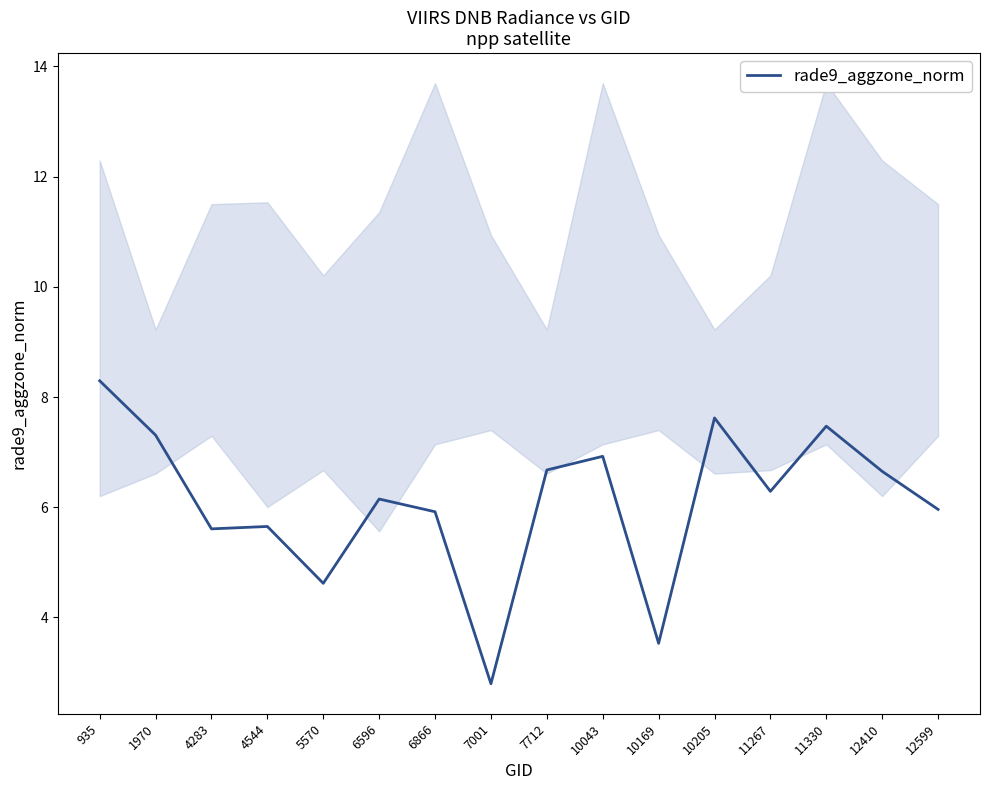

At which label does the data first exceed 6?

935